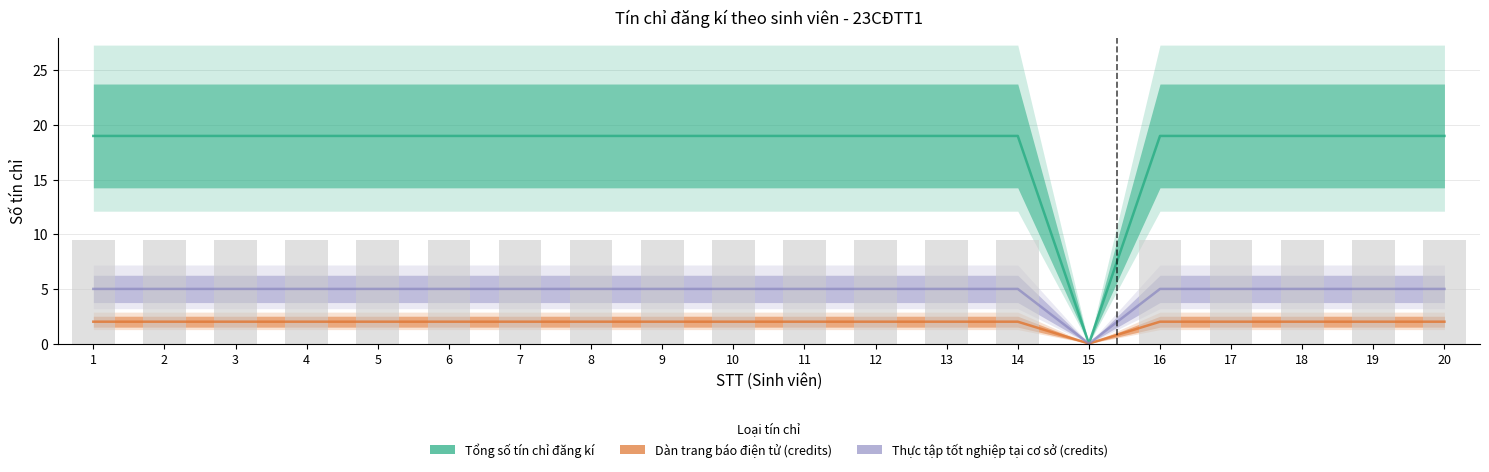

At which label does Thực tập tốt nghiệp tại cơ sở (credits) reach its peak?

1